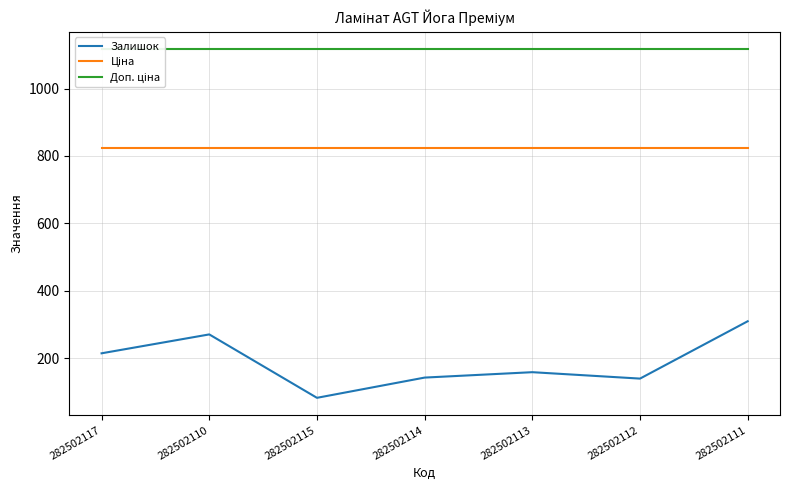

What is the sum of all Залишок values?

1321.0